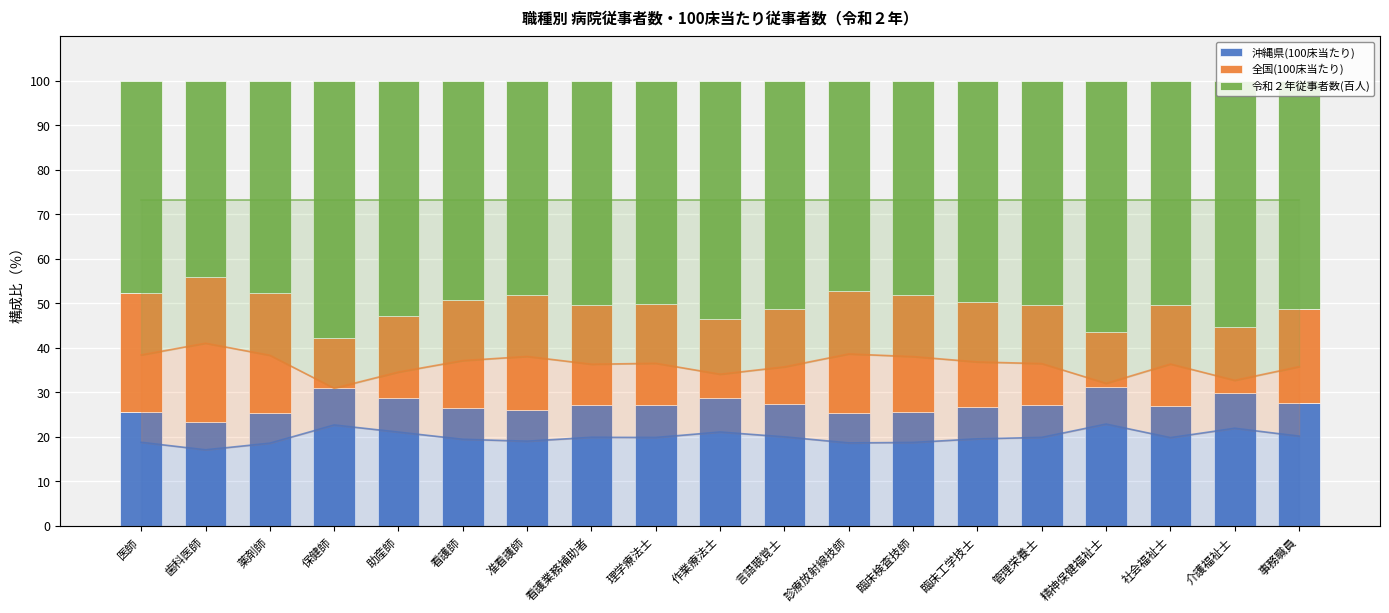

Is it true that 全国(100床当たり) equals 36.4 at 臨床工学技士?

False